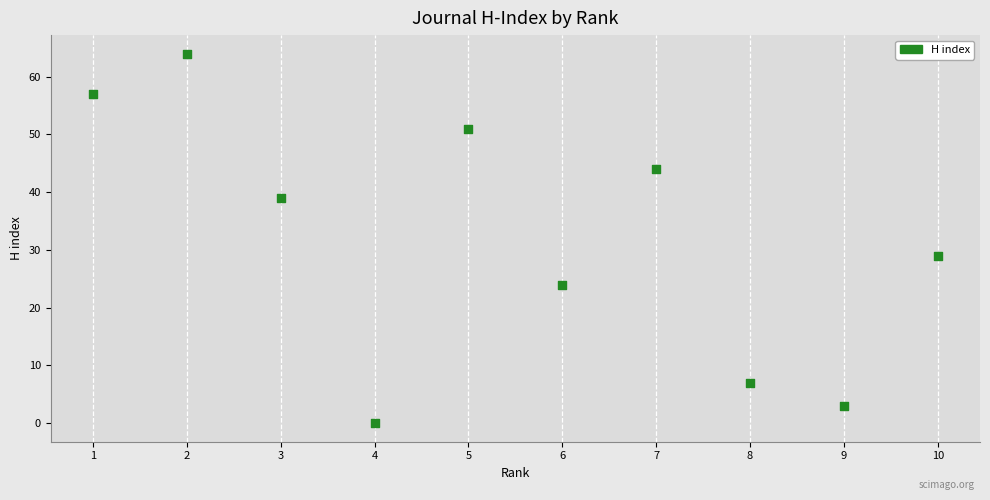

What Y value in the scatter plot is closest to 32?

29